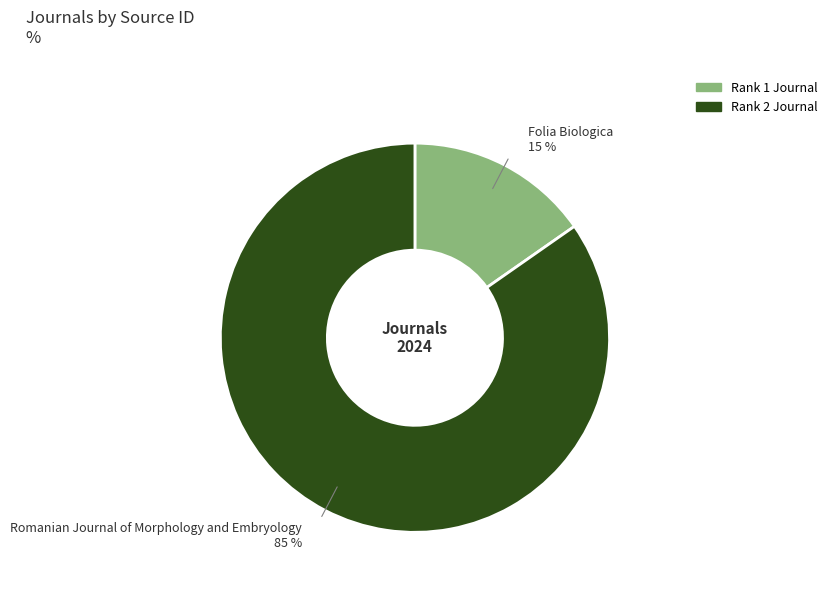

To the nearest percent, what is the average slice percentage?

50%